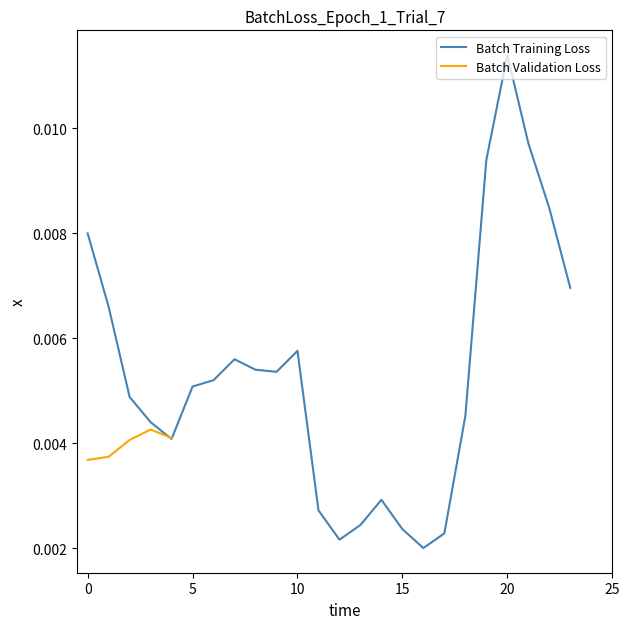

Which category has the highest value in the Batch Training Loss series?

20